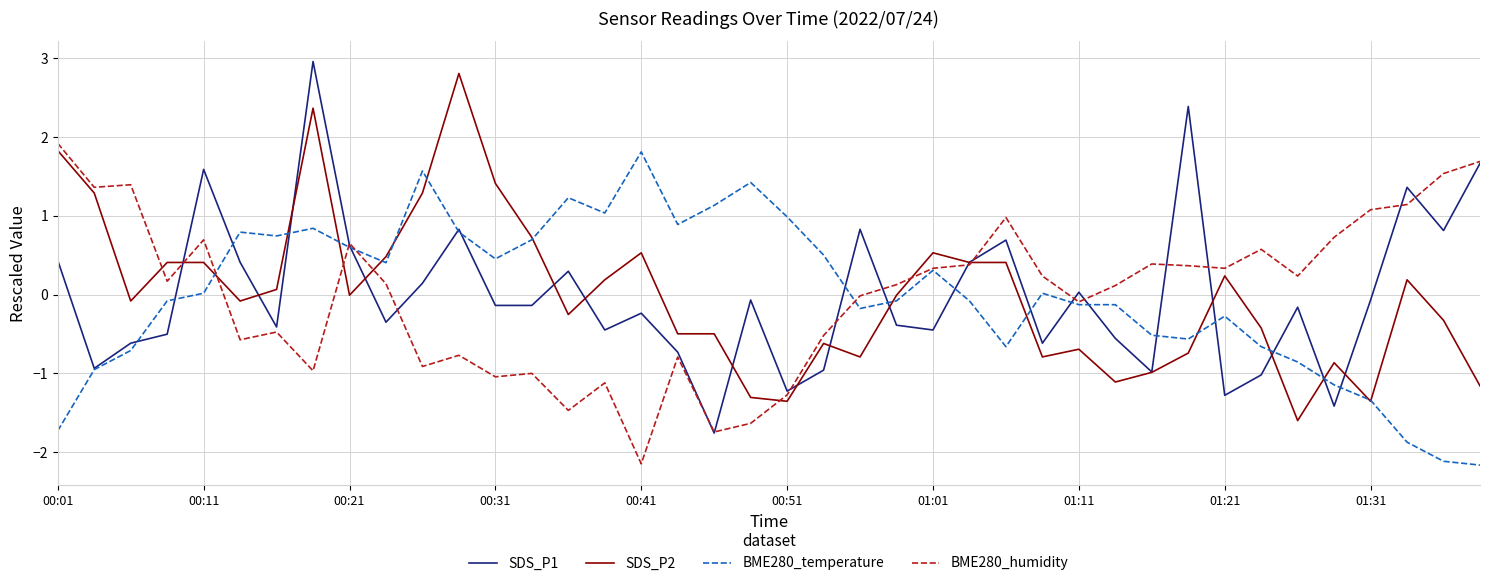

What is the maximum value shown in the chart?

3.0